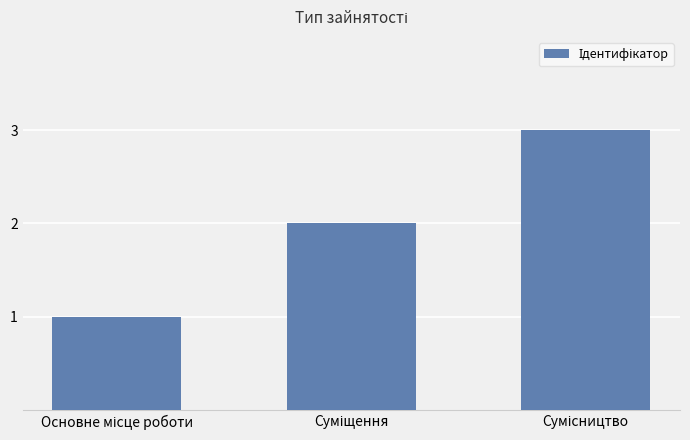

What is the maximum value shown in the chart?

3